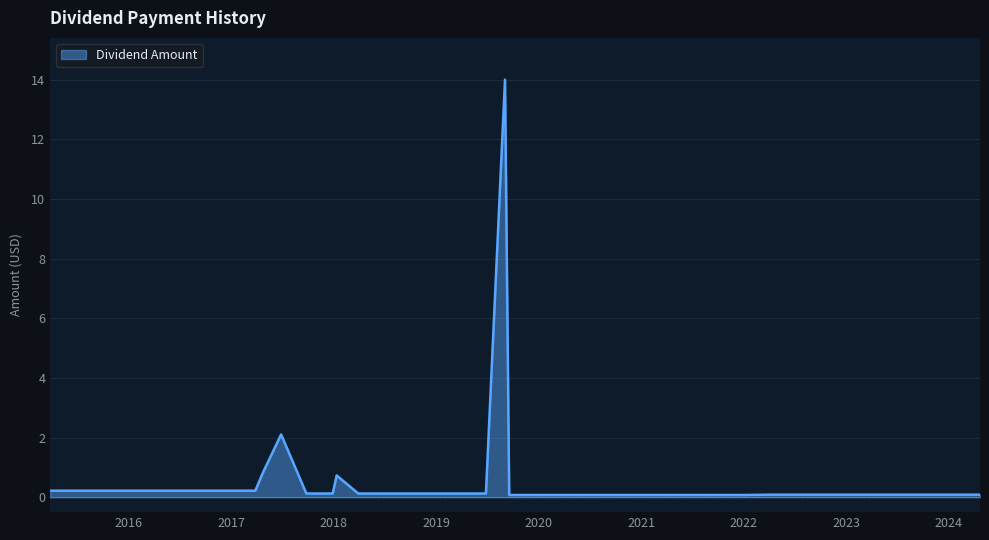

Count the number of data series in this chart.

1